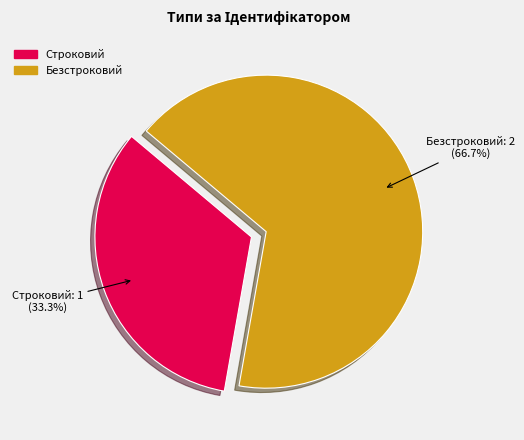

Is the sum of Безстроковий and Строковий greater than half?

Yes